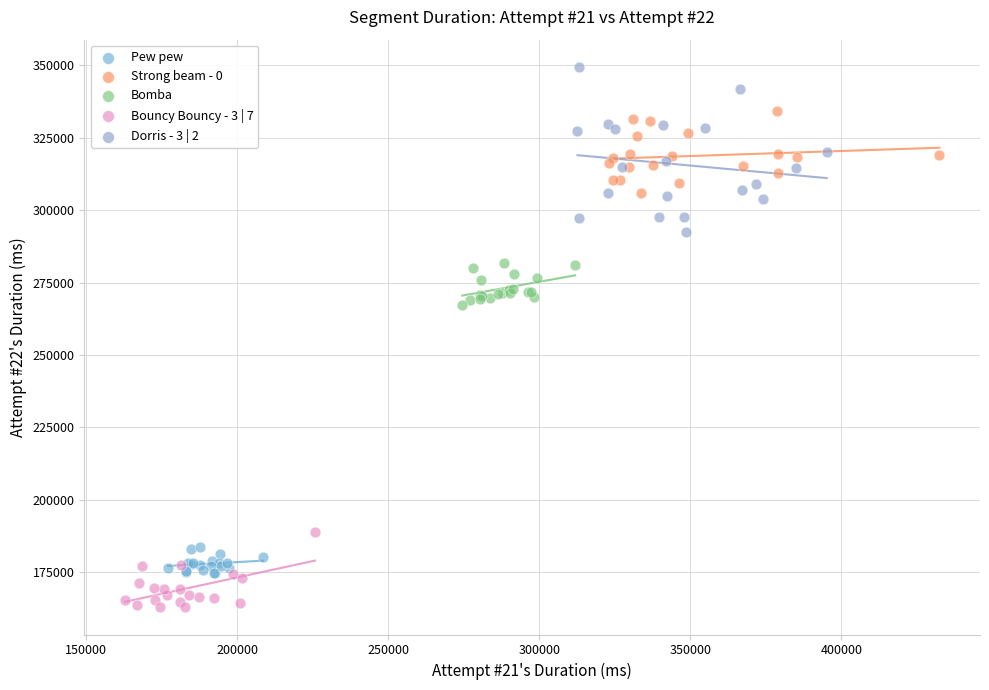

Which series reaches the minimum Y coordinate?

Bouncy Bouncy - 3 | 7